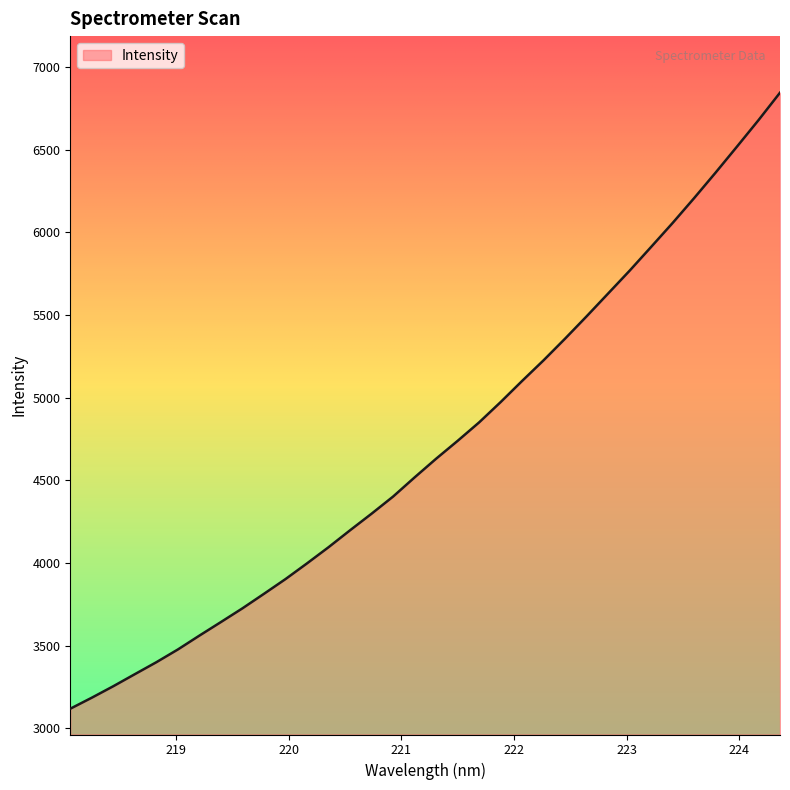

What is the greatest value displayed?

6844.9